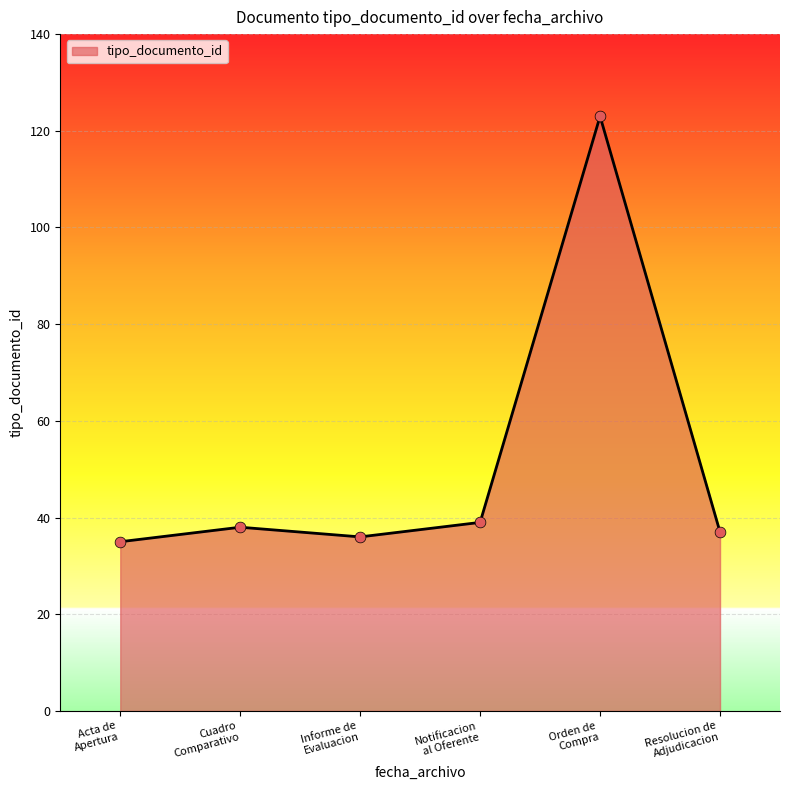

What is the difference between the second highest and second lowest values?

3